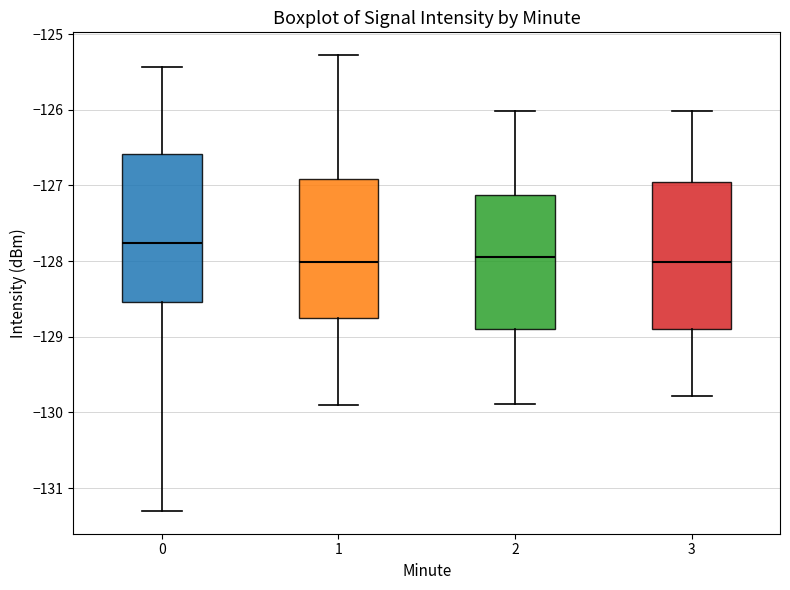

Where is the lower edge of the box at x = 0 on the y-axis? The values are not printed on the chart, so give them approximately, as read against the axis.

-128.5